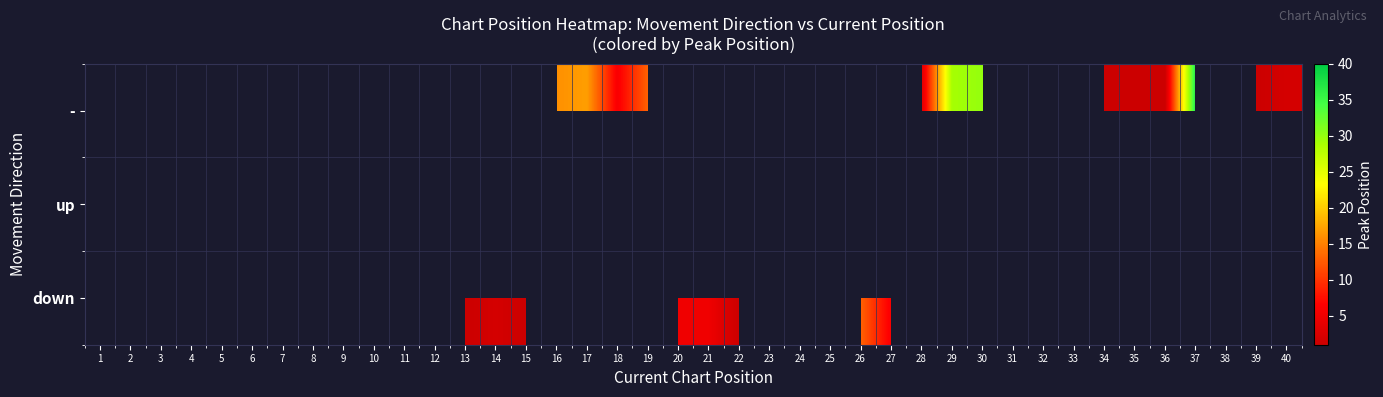

How many data points in - are above 13?

6